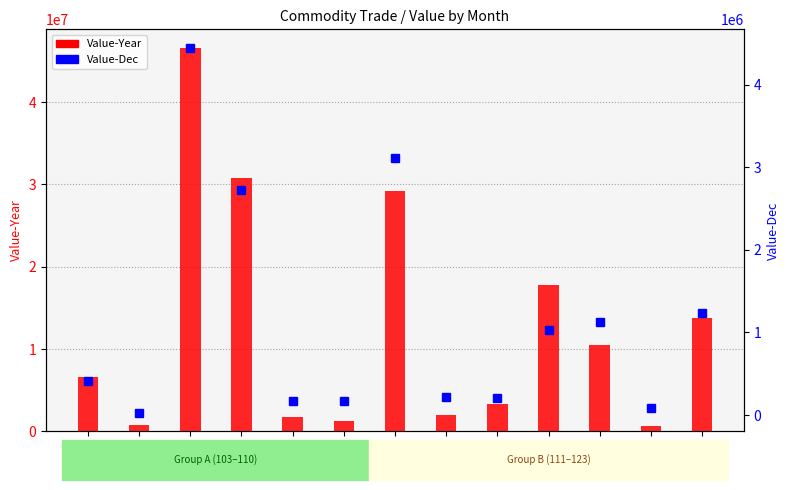

List the labels in order of Value-Year value, largest first.

105, 106, 111, 117, 123, 118, 103, 113, 112, 108, 110, 104, 122